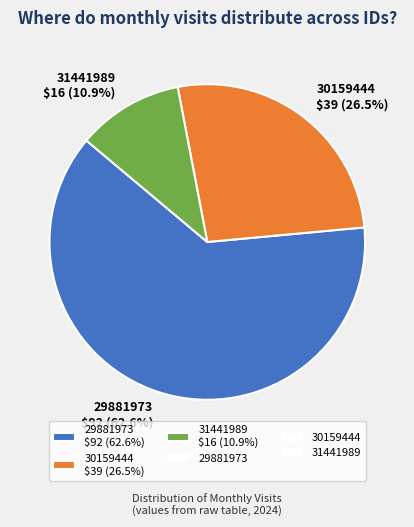

What percentage is the 29881973 slice, to the nearest percent?

63%